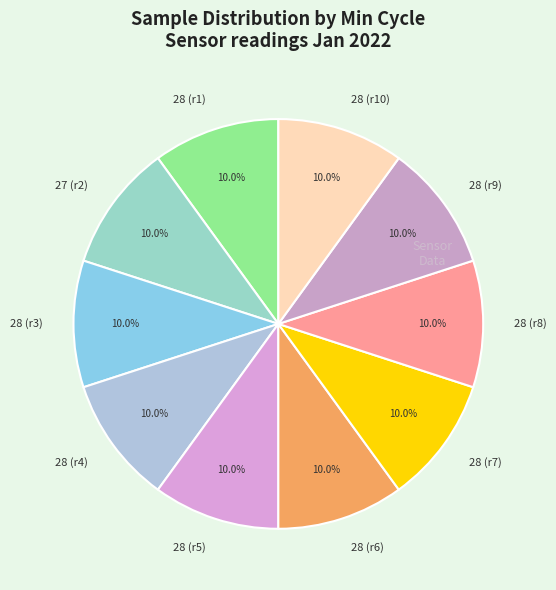

Is the sum of 28 (r3) and 28 (r10) greater than half?

No